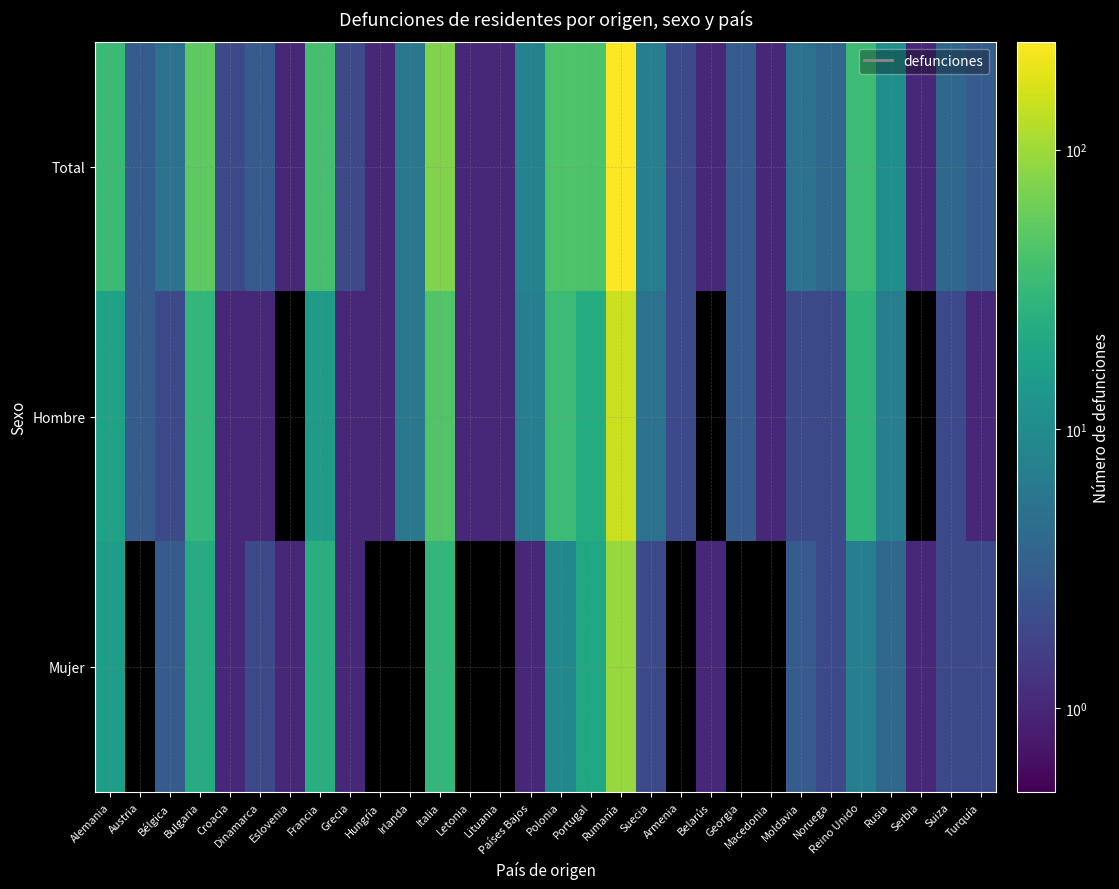

Rank the series by their maximum value, from highest to lowest.

Total, Hombre, Mujer